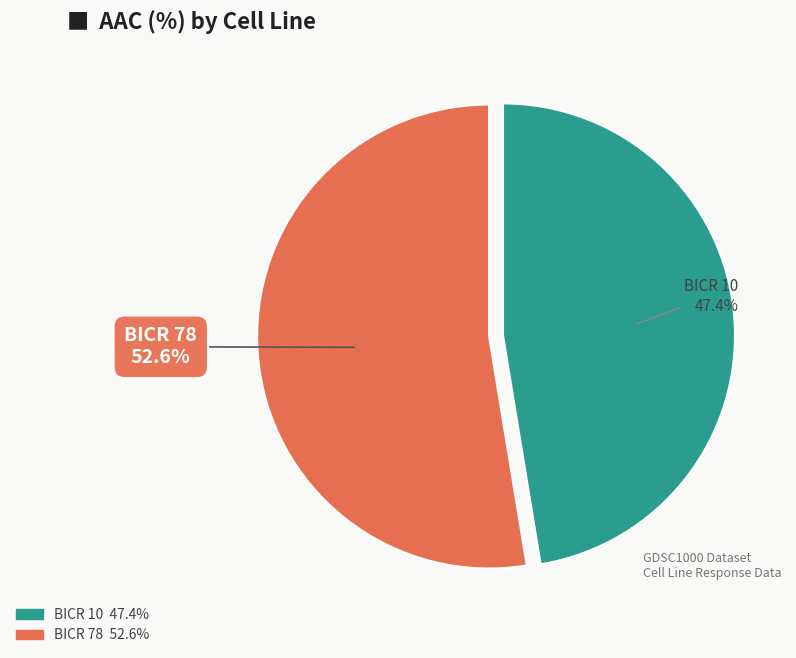

Does BICR 10 represent more than half of the total?

No